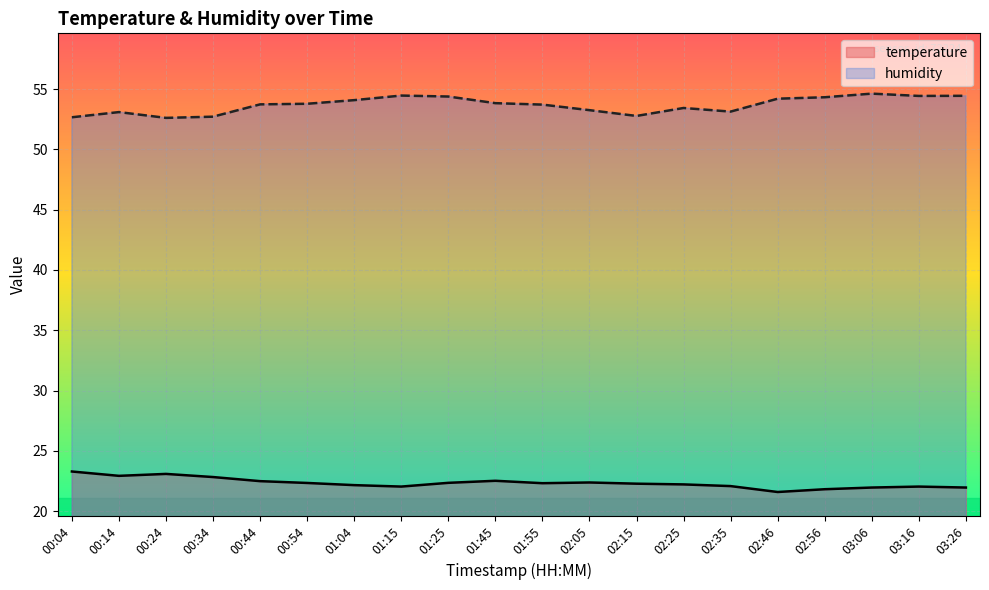

List the labels in order of temperature value, largest first.

00:04, 00:24, 00:14, 00:34, 01:45, 00:44, 02:05, 01:25, 00:54, 01:55, 02:15, 02:25, 01:04, 02:35, 01:15, 03:16, 03:06, 03:26, 02:56, 02:46